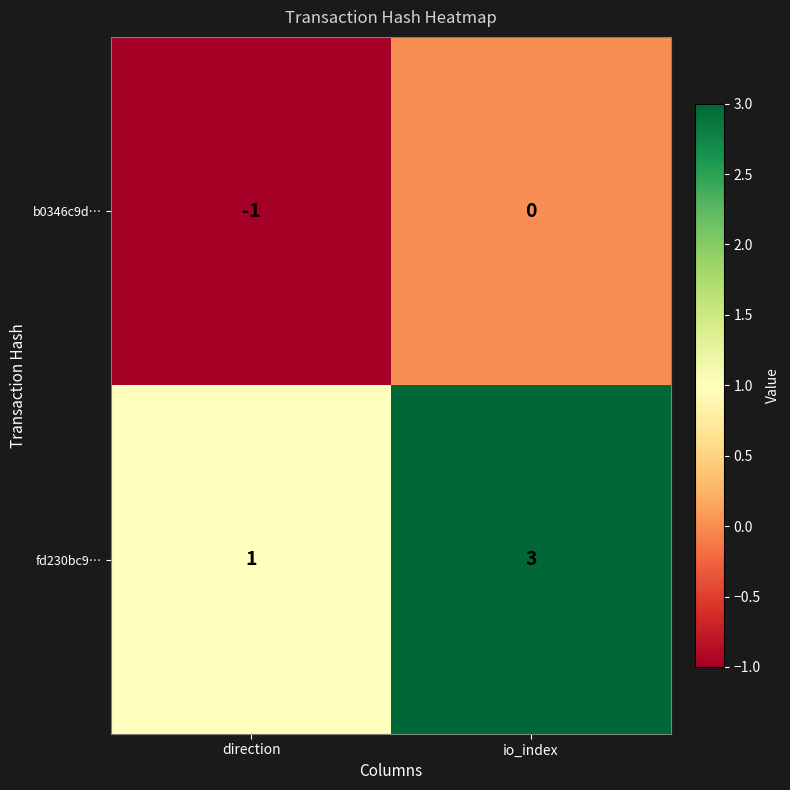

Rank the series at direction from highest to lowest value.

fd230bc9…, b0346c9d…